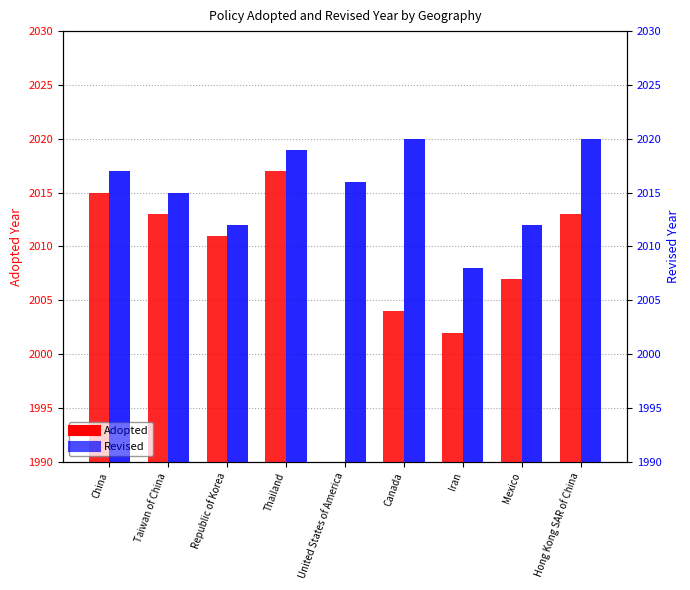

What is the difference between the second highest and second lowest values in the Adopted series?

13